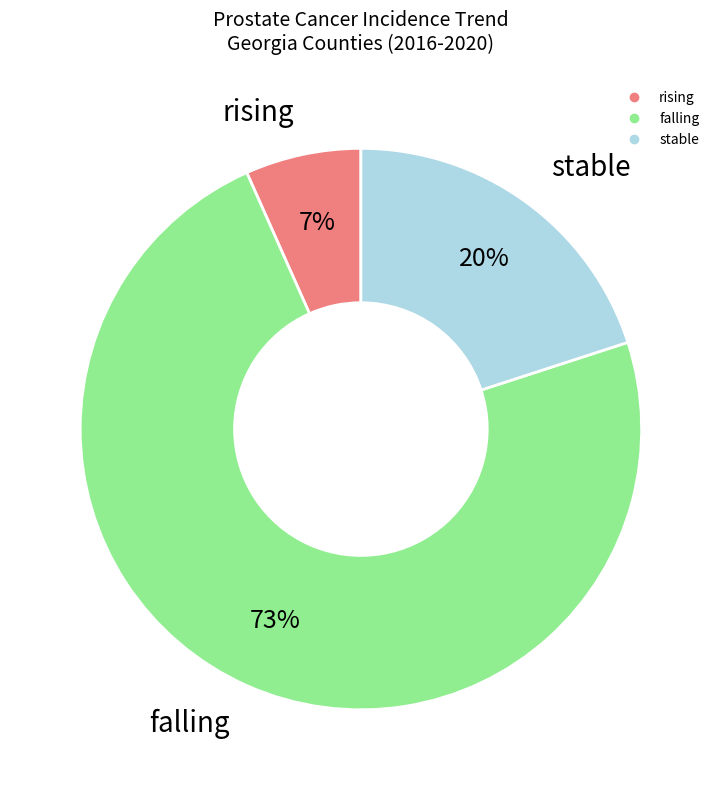

Is there a majority slice in this chart?

Yes